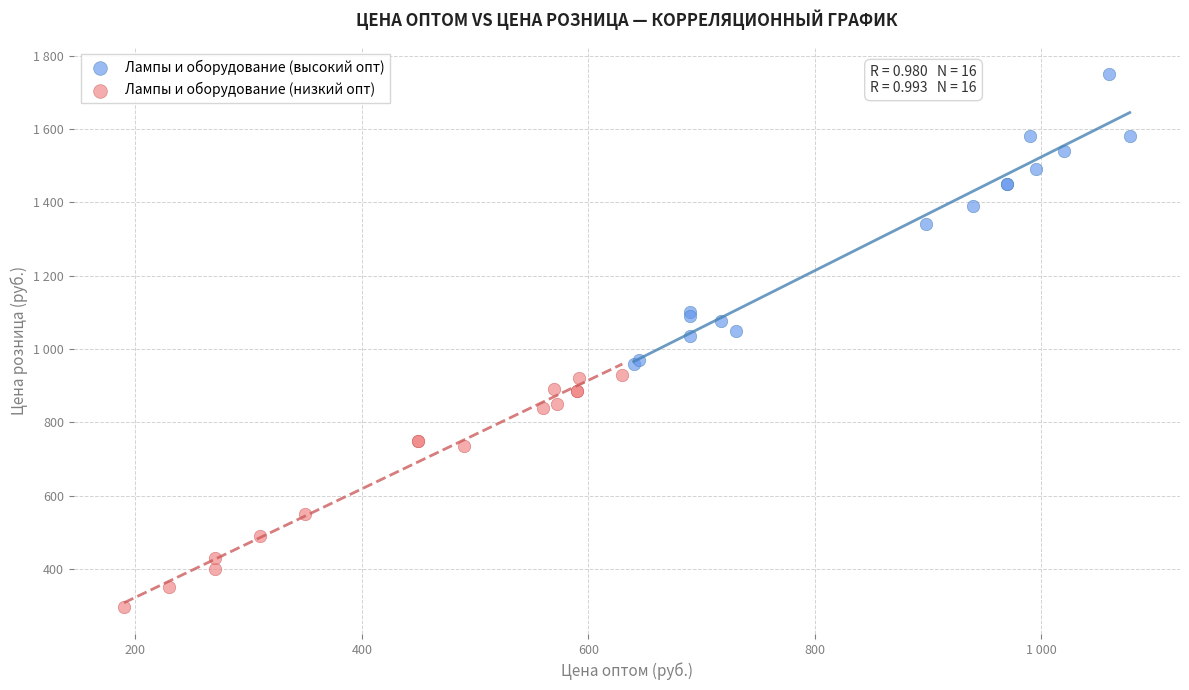

Which series reaches the maximum Y coordinate?

Лампы и оборудование (высокий опт)